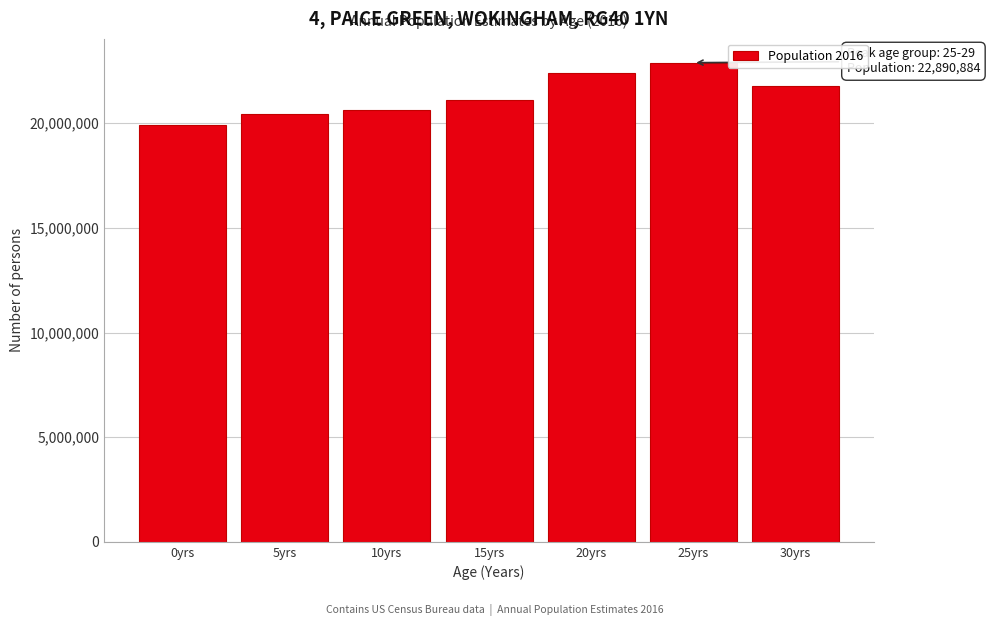

Reading right to left, list all the values displayed in this chart.

21786359	22890884	22381028	21129999	20618233	20429799	19927037